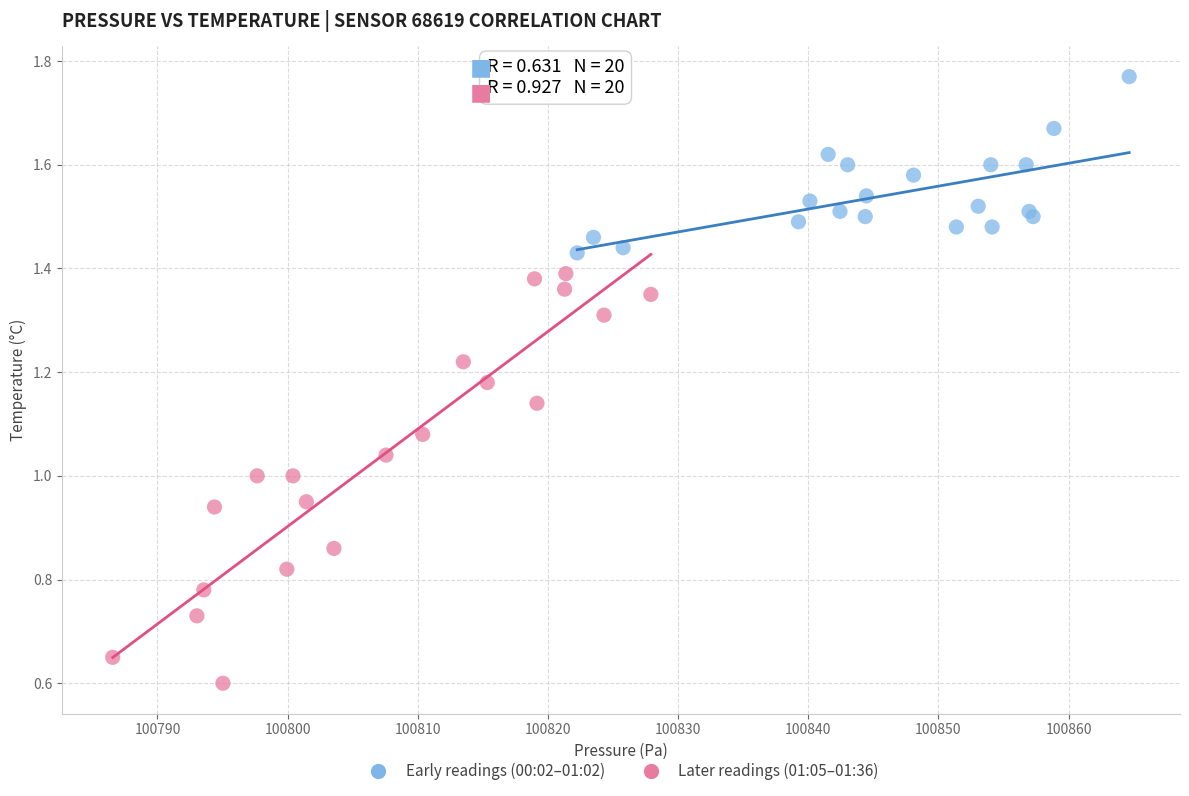

Which series contains the lowest Y value?

Later readings (01:05–01:36)